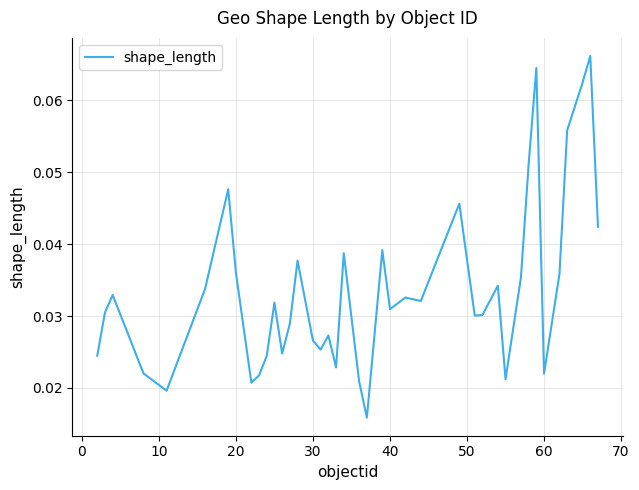

True or false: the data has more than 0 interior local peaks.

True